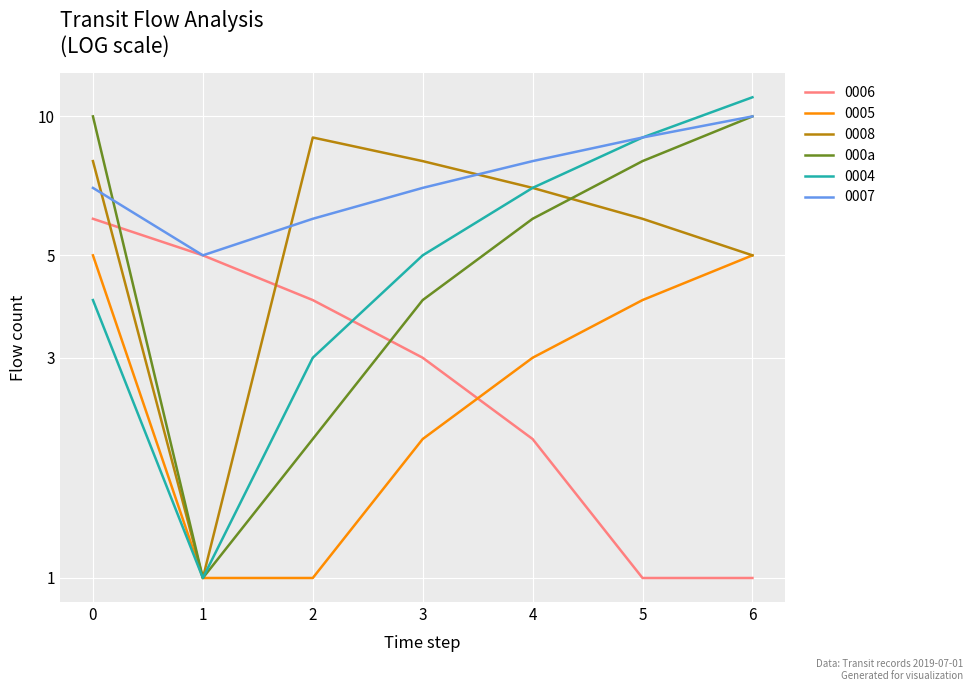

How many lines are shown in the chart?

1